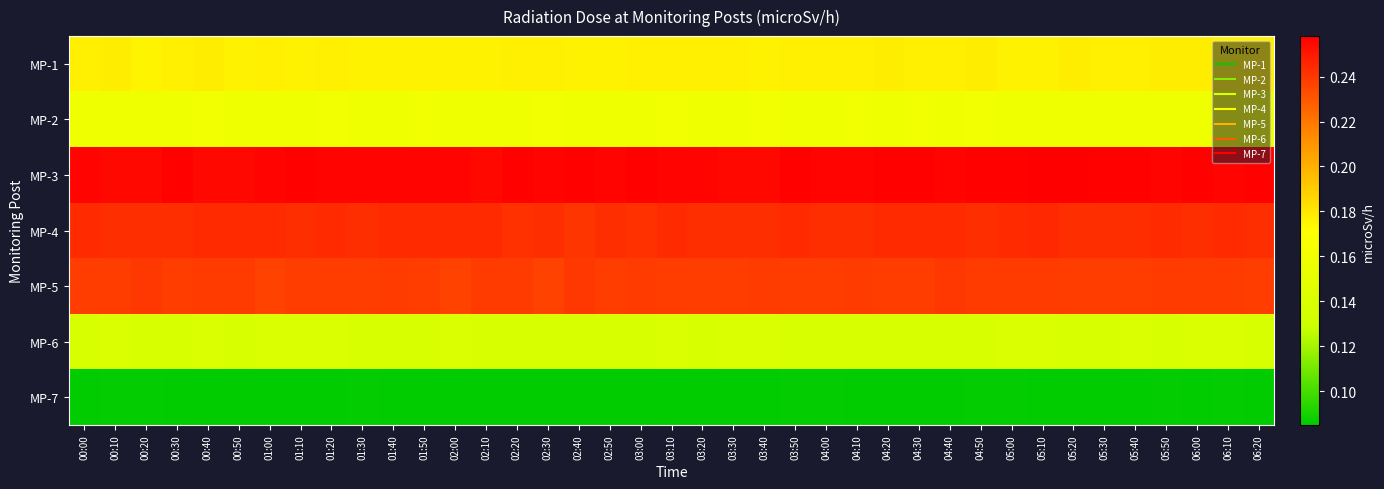

Count the number of categories in the chart.

39